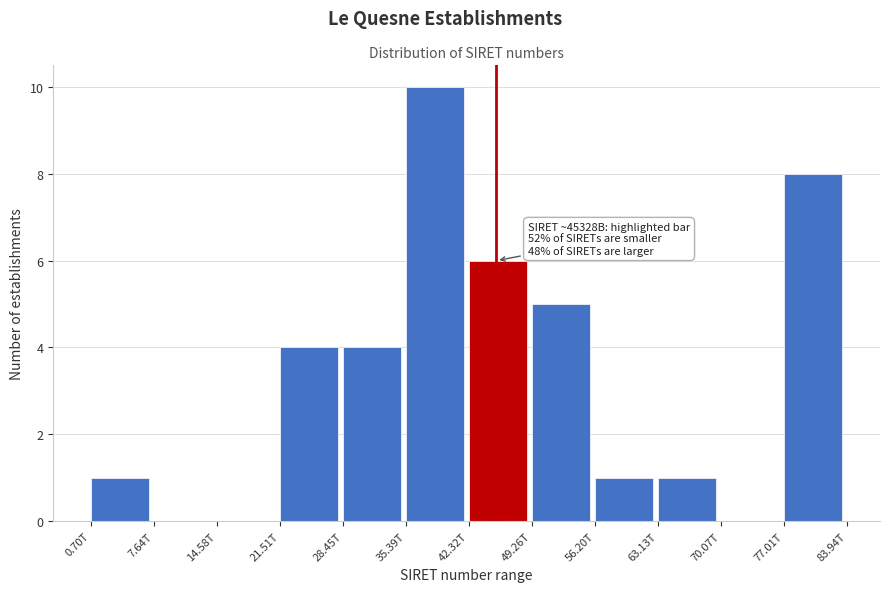

Reading left to right, list all the values displayed in this chart.

0.70T=1	7.64T=0	14.58T=0	21.51T=4	28.45T=4	35.39T=10	42.32T=6	49.26T=5	56.20T=1	63.13T=1	70.07T=0	77.01T=8